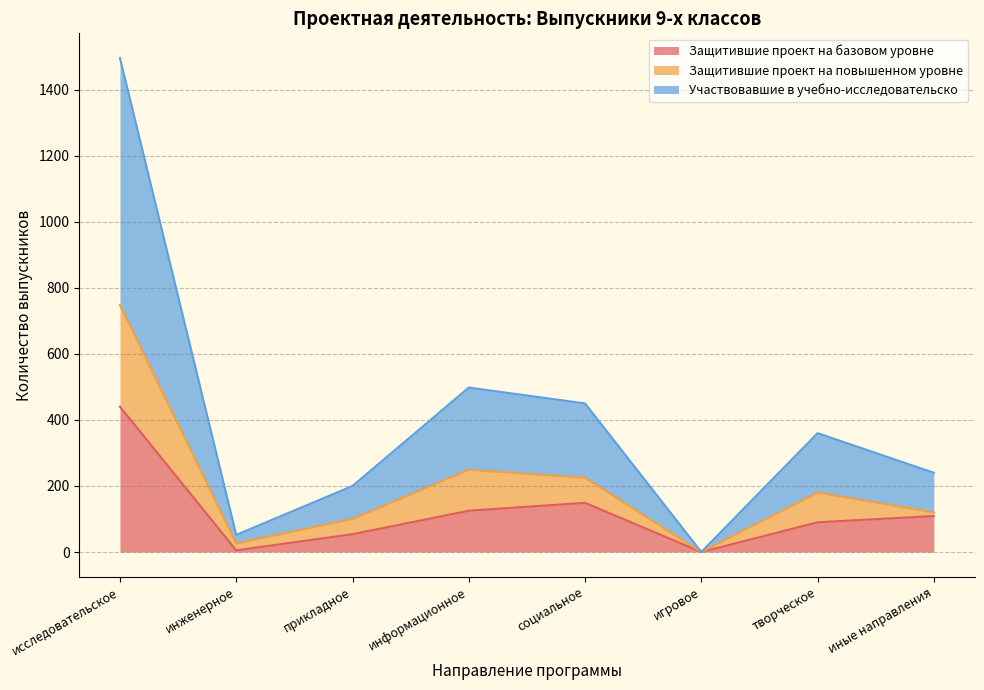

Is it true that Участвовавшие в учебно-исследовательско equals 1496 at исследовательское?

True